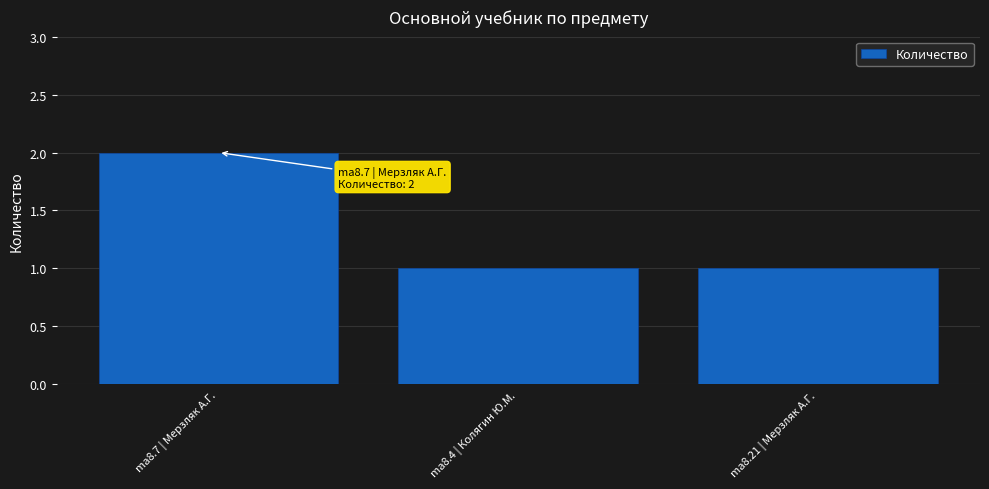

Which label corresponds to the largest value in the chart?

ma8.7 | Мерзляк А.Г.